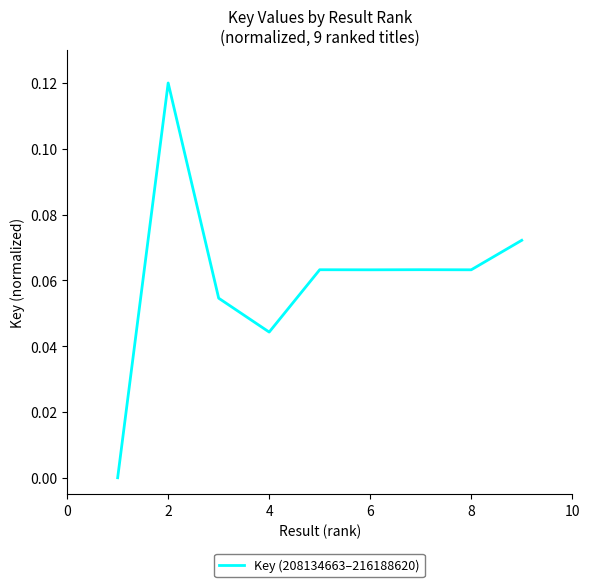

What is the sum of all values?

0.5